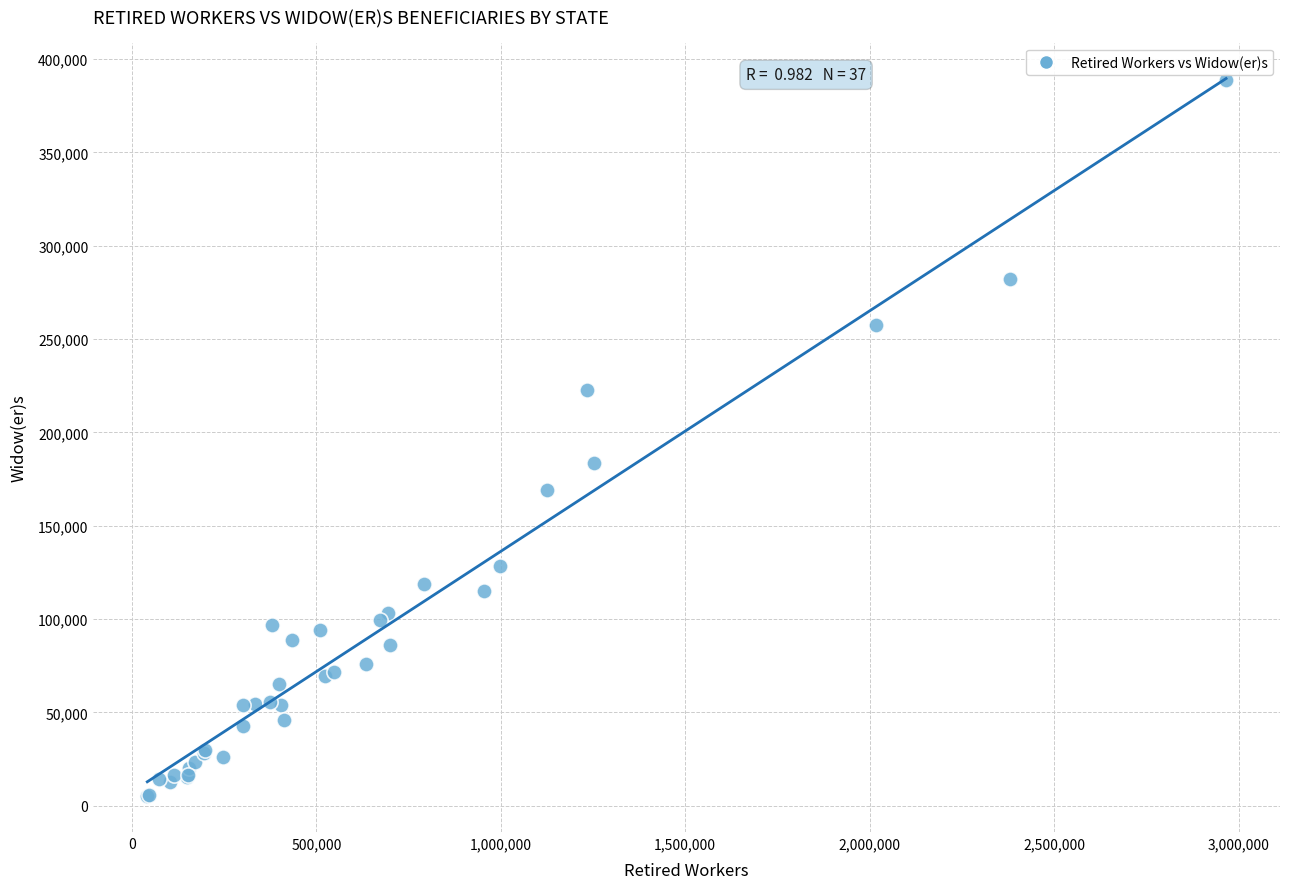

What Y value in the scatter plot is closest to 197062?

183357